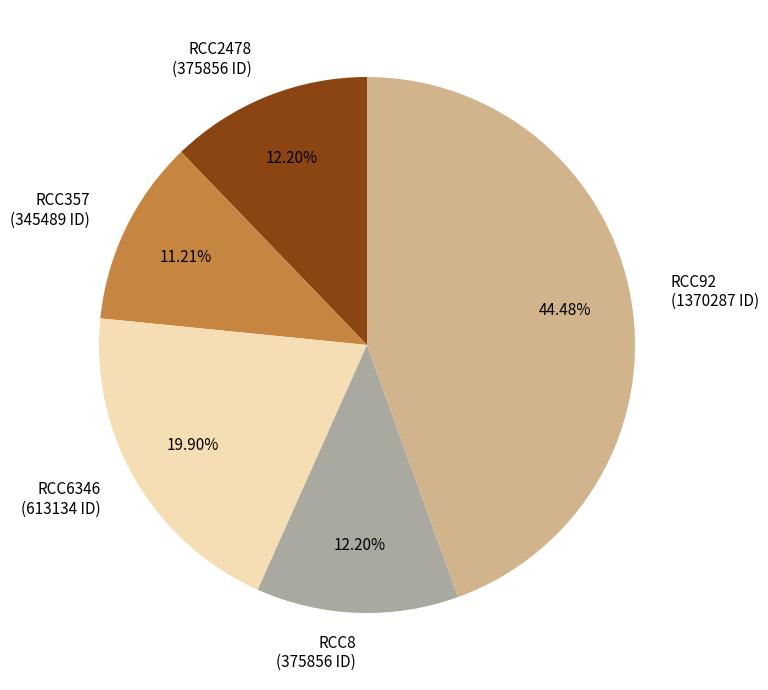

To the nearest percent, what portion does RCC2478 represent?

12%